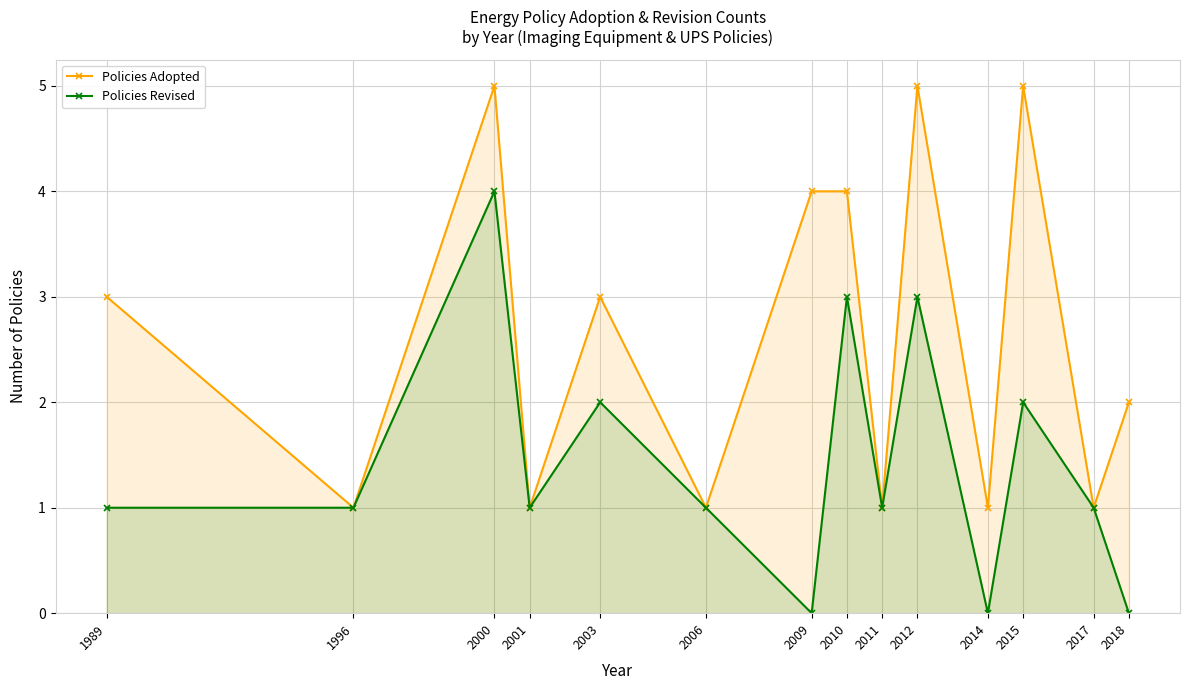

Reading left to right, transcribe all the data shown in this chart.

Policies Adopted: 3	1	5	1	3	1	4	4	1	5	1	5	1	2
Policies Revised: 1	1	4	1	2	1	0	3	1	3	0	2	1	0